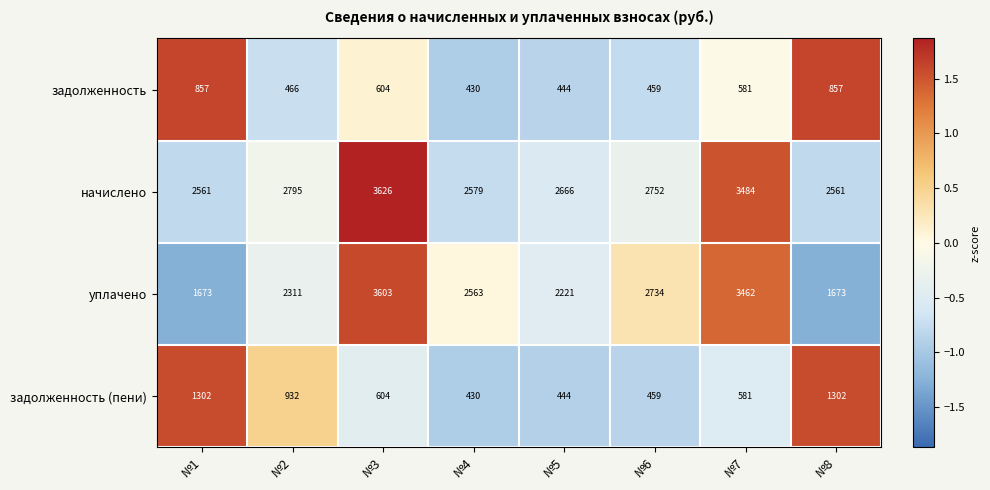

The задолженность (пени) series shows 444 at №5. True or false?

True